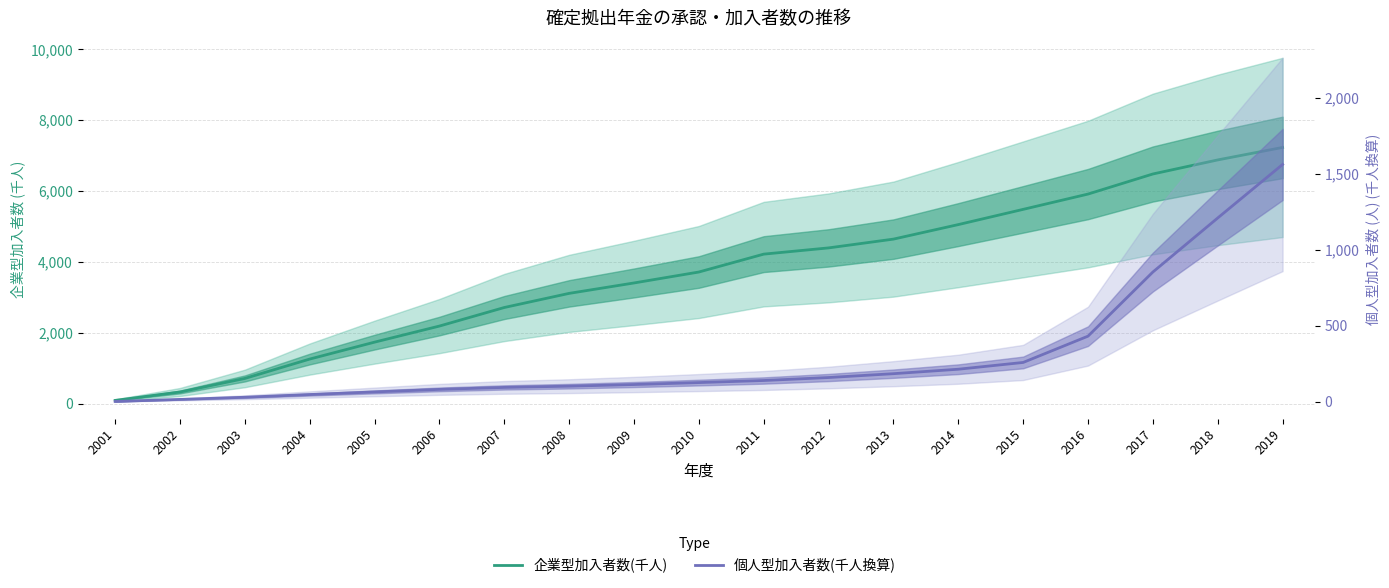

Which series has the largest total across all categories?

企業型加入者数(千人)